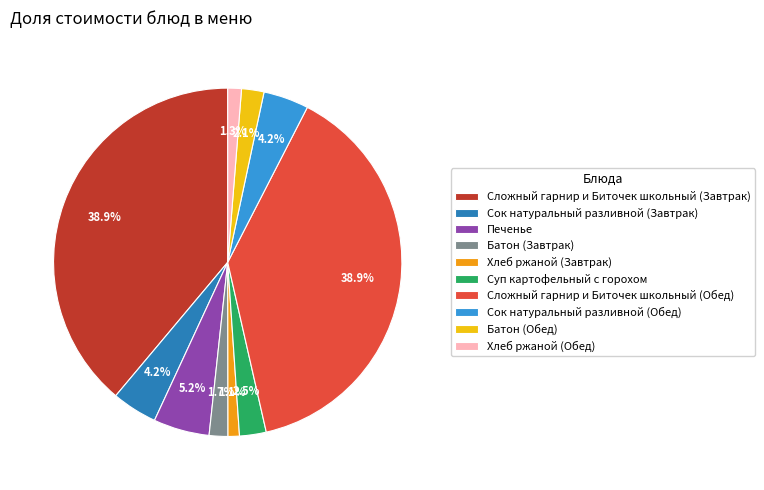

Does Батон (Завтрак) account for over 50% of the chart?

No